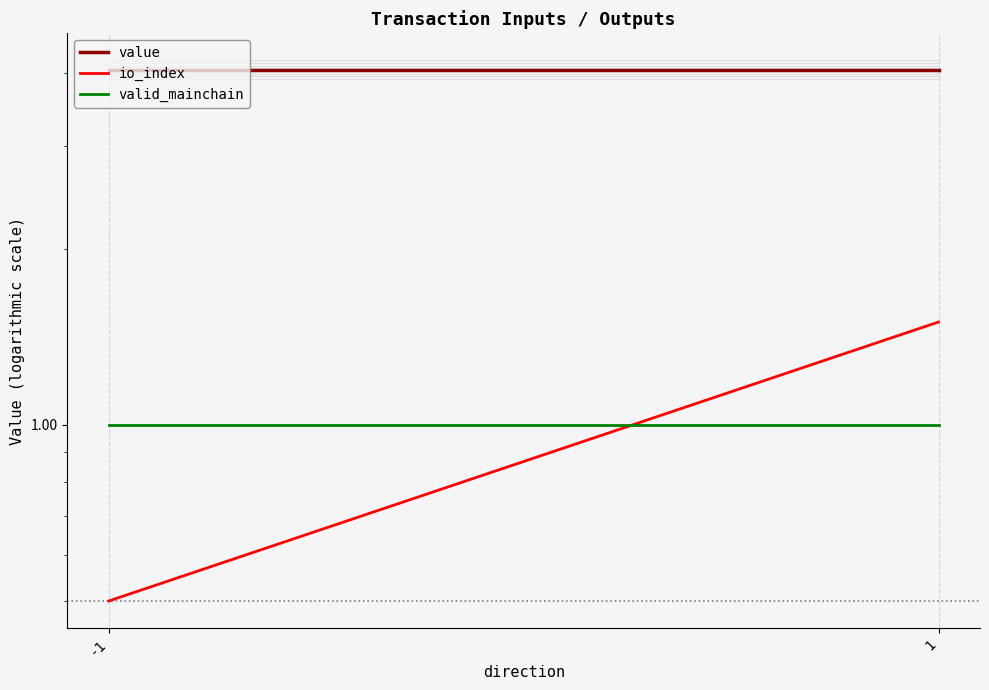

Is the value of valid_mainchain at -1 greater than the value of io_index at -1?

Yes